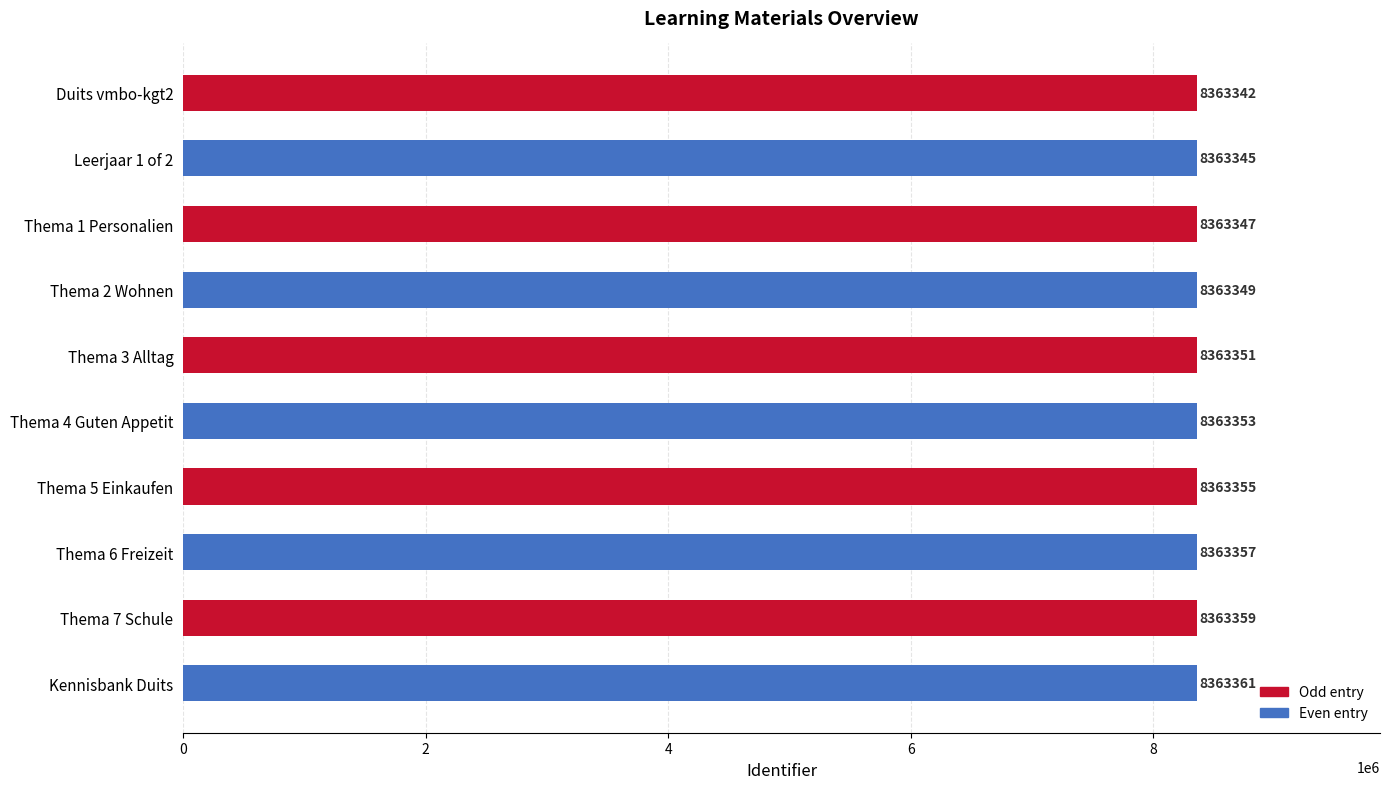

At which label is the value closest to 8363351?

Thema 3 Alltag